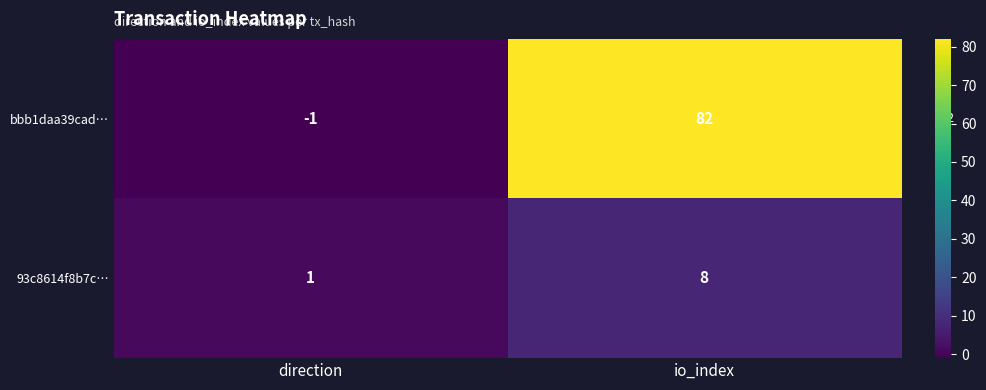

Which series has the widest spread of values?

bbb1daa39cad…